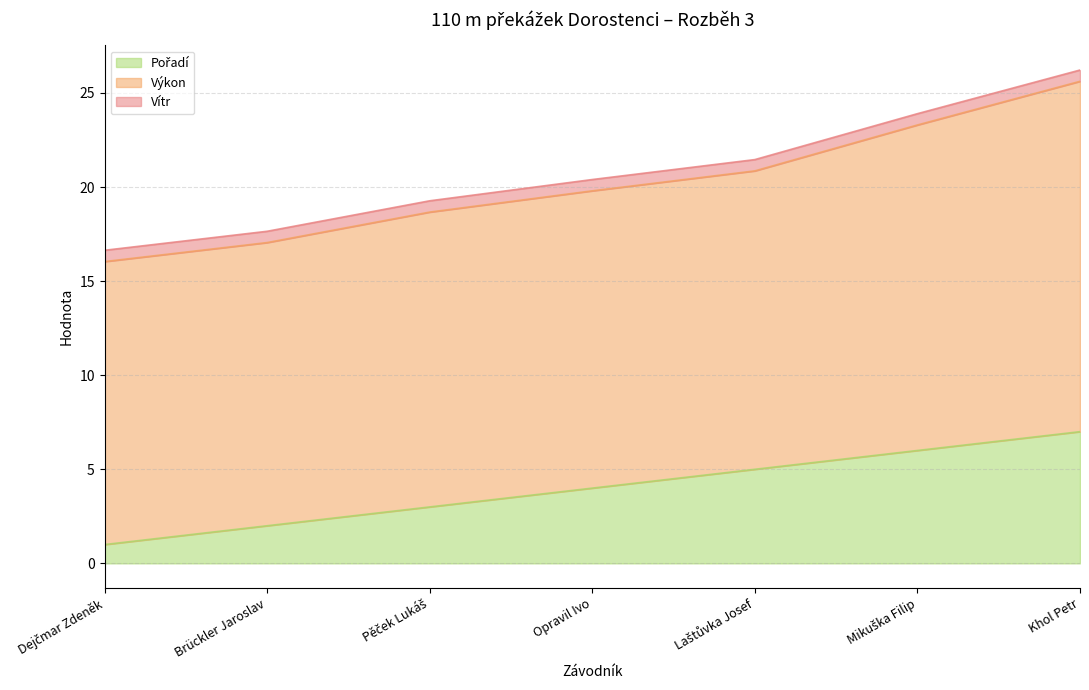

What is the difference between the maximum and minimum values in the Pořadí series?

6.0